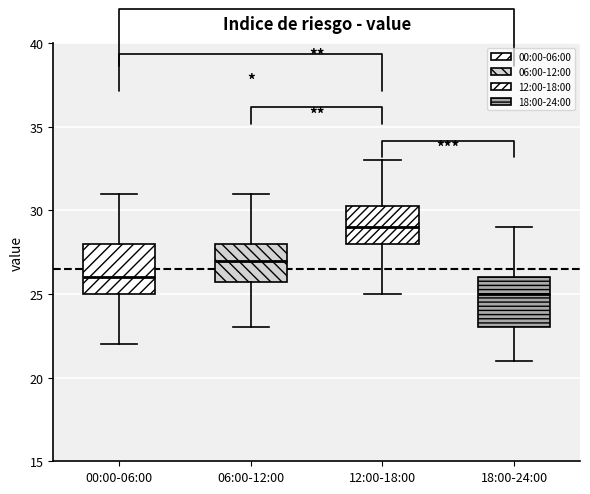

Reading left to right, transcribe this box plot: for each box, give where its median line is, the range the box spans, and where its two whiskers end, as read against the y-axis. The values are not printed on the chart, so give them approximately, as read against the axis.

00:00-06:00: median 26.0, box 25.0 to 28.0, whiskers 22.0 to 31.0
06:00-12:00: median 27.0, box 26.0 to 28.0, whiskers 23.0 to 31.0
12:00-18:00: median 29.0, box 28.0 to 30.5, whiskers 25.0 to 33.0
18:00-24:00: median 25.0, box 23.0 to 26.0, whiskers 21.0 to 29.0